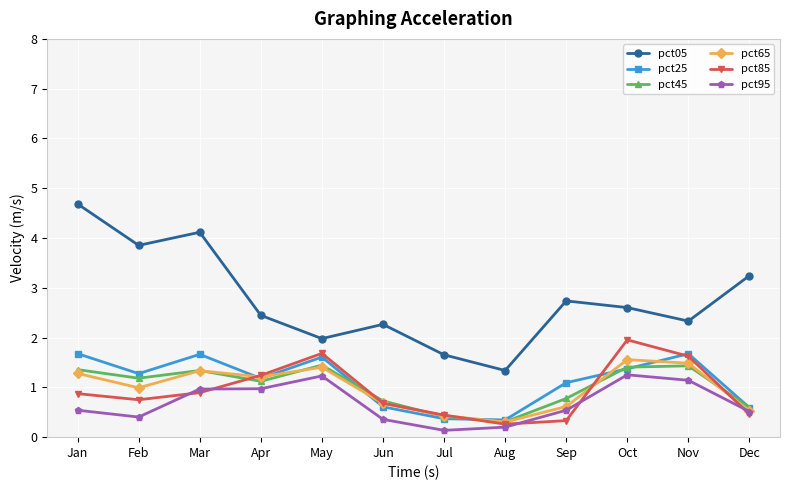

In pct05, how many points are higher than both neighbors (excluding endpoints)?

3